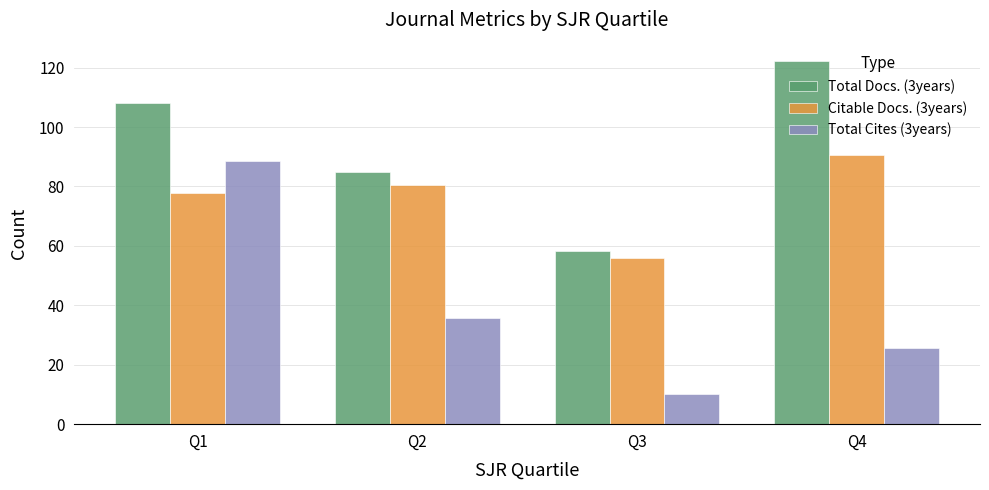

How many data points does each series have?

4